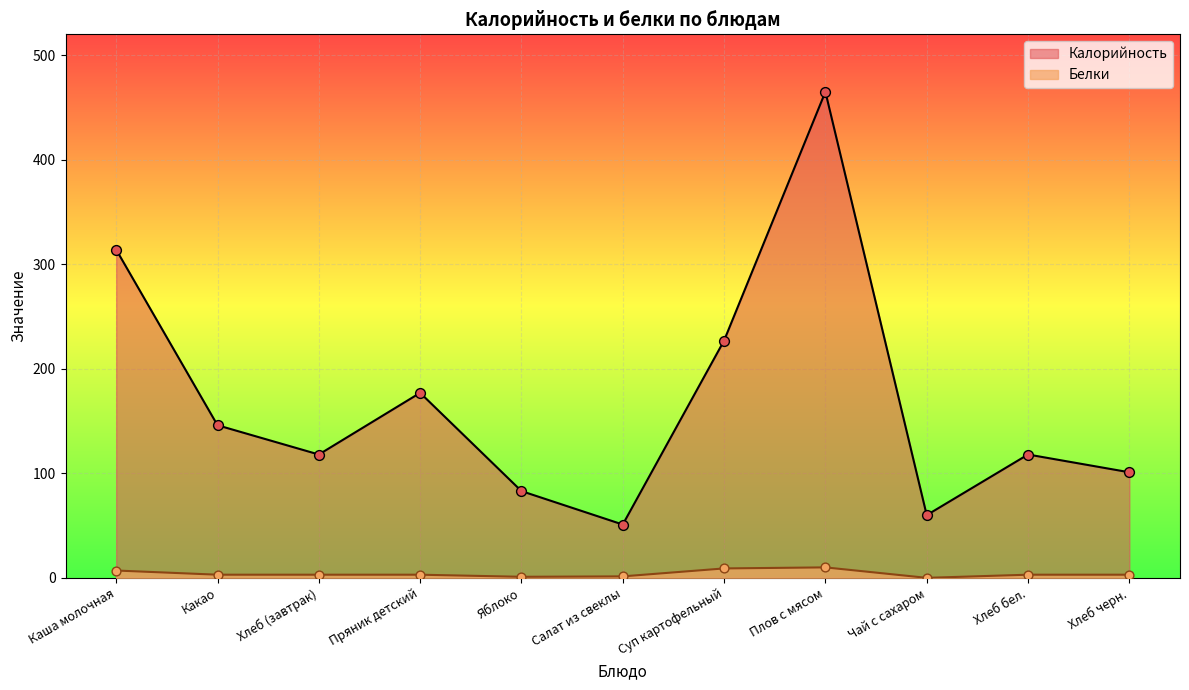

What is the total value across all series at Пряник детский?

180.0